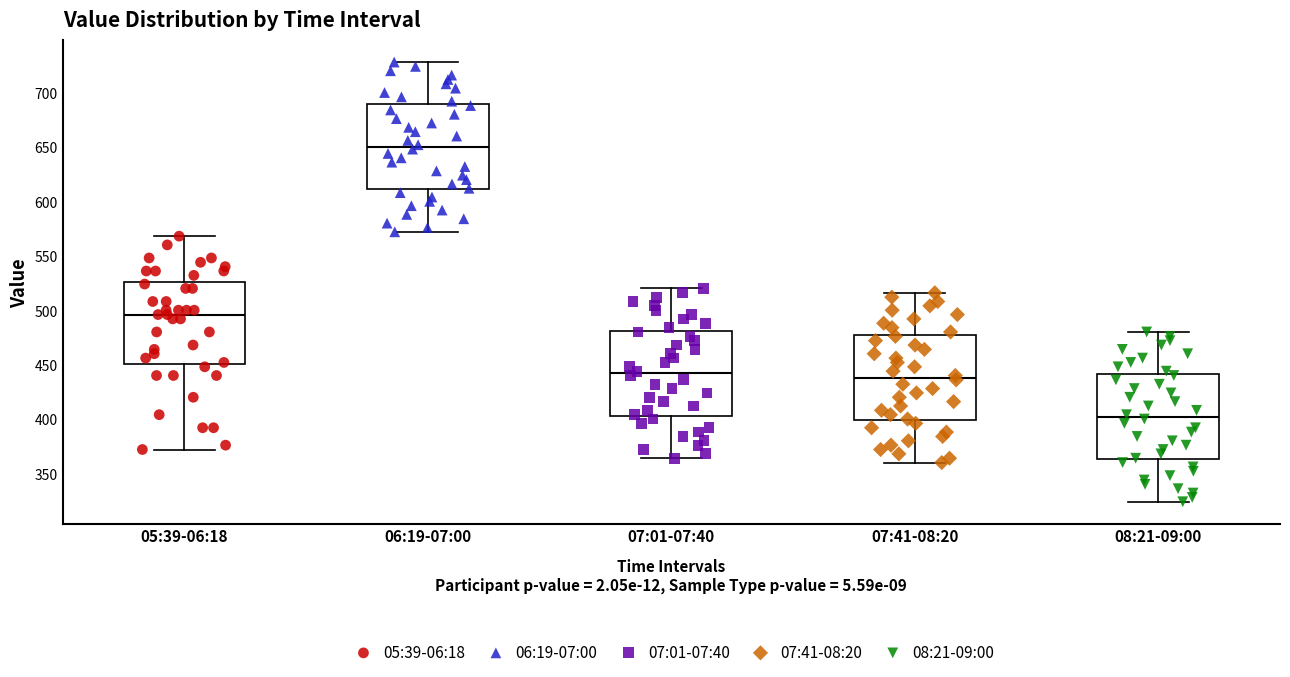

Which box's median line is the lowest?

08:21-09:00